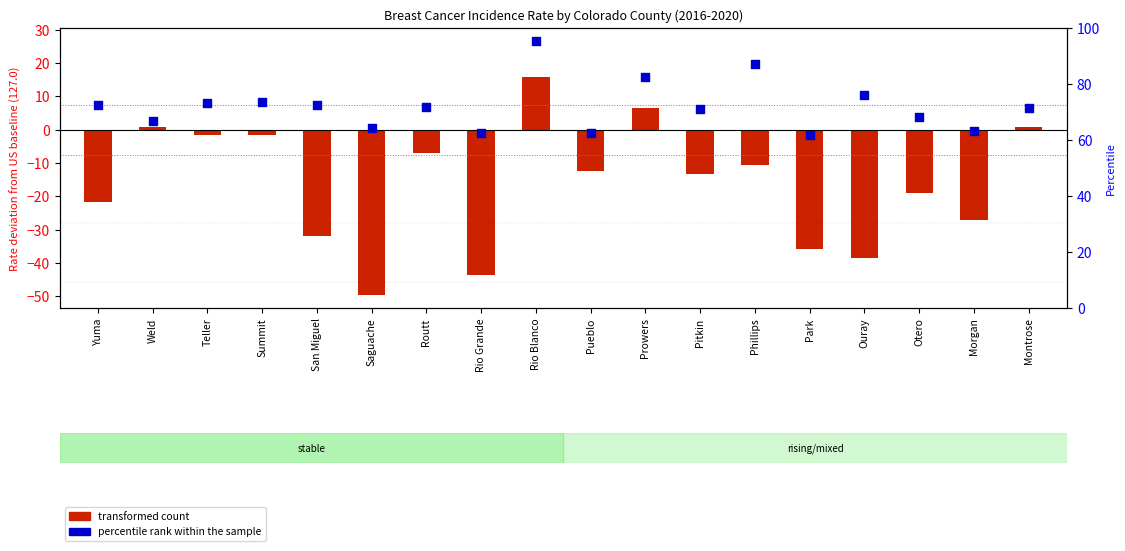

Which series contains the lowest Y value?

transformed count